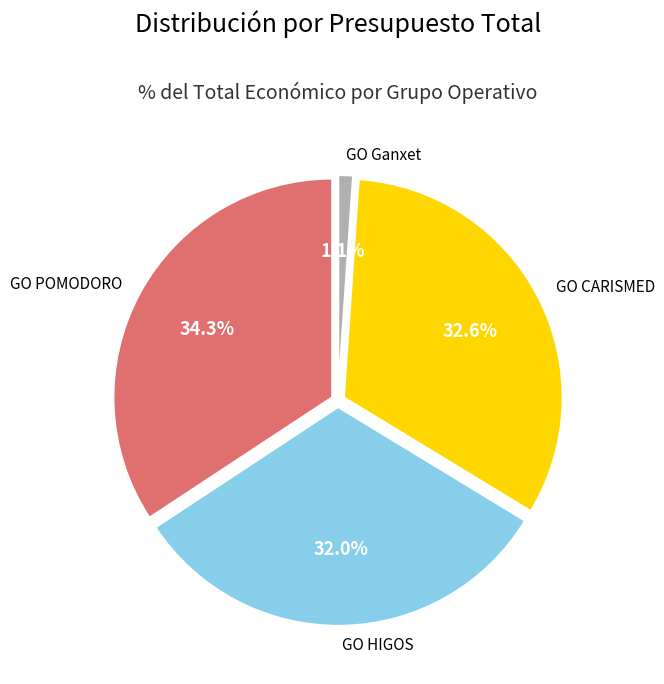

Between GO HIGOS and GO CARISMED, which is larger?

GO CARISMED